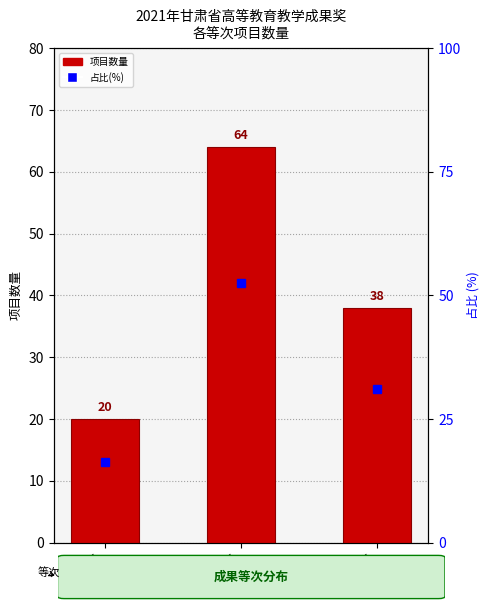

Are the bars grouped side by side (vs. stacked)?

Yes